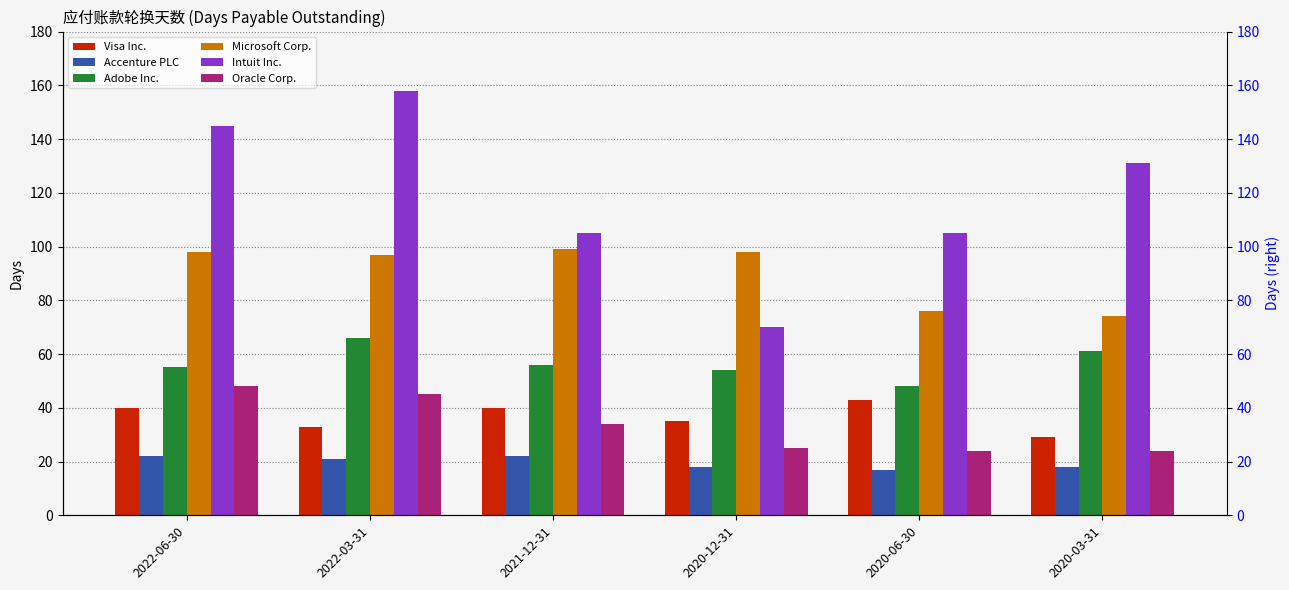

What is the lowest value of the Oracle Corp. series?

24